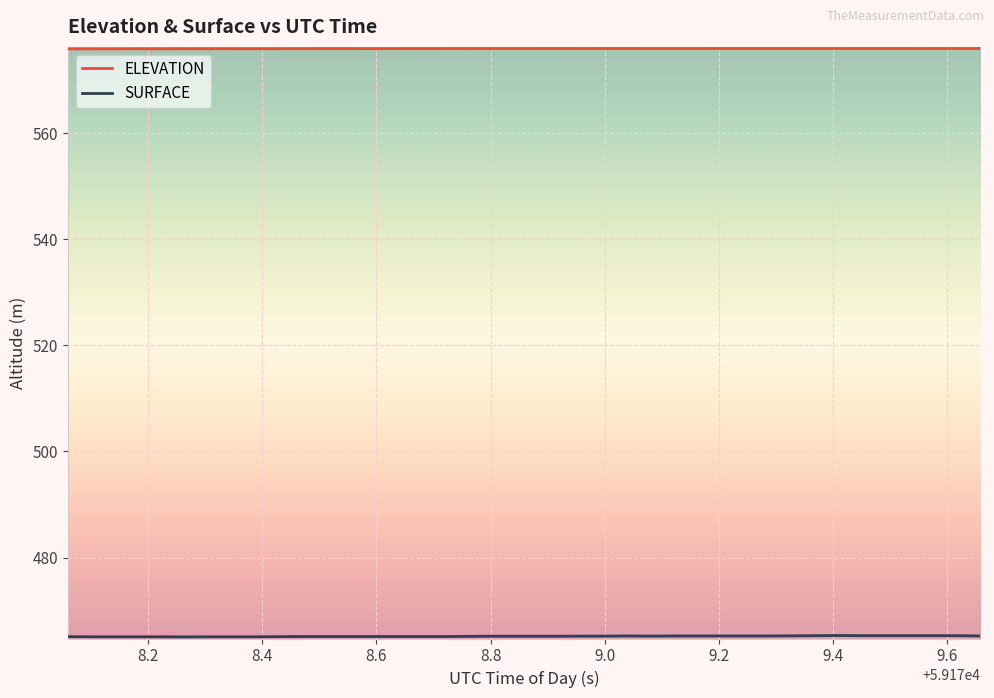

Which series has the largest total across all categories?

ELEVATION